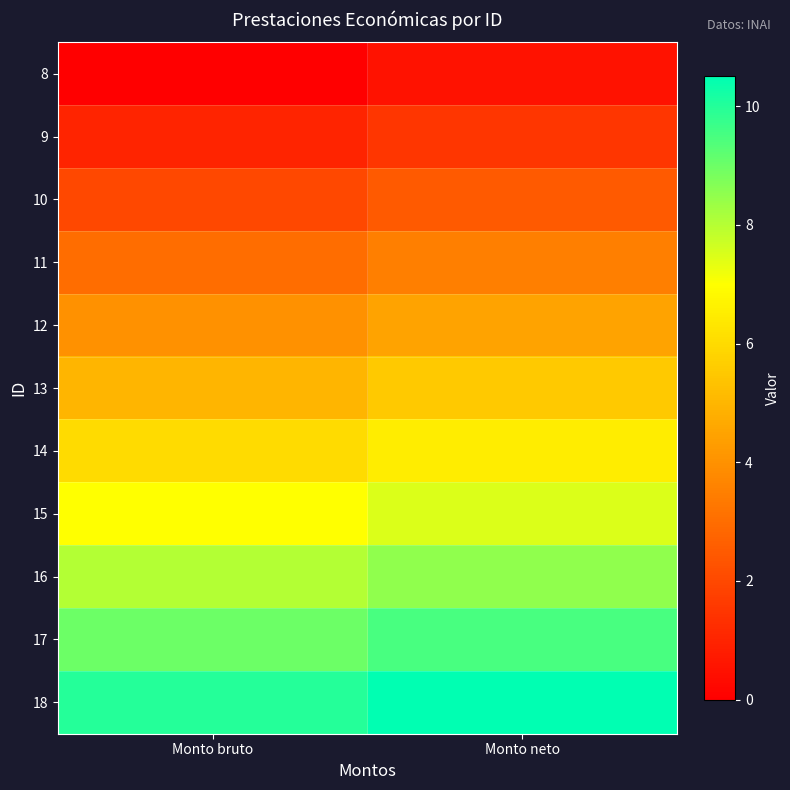

How many distinct data groups are displayed?

11